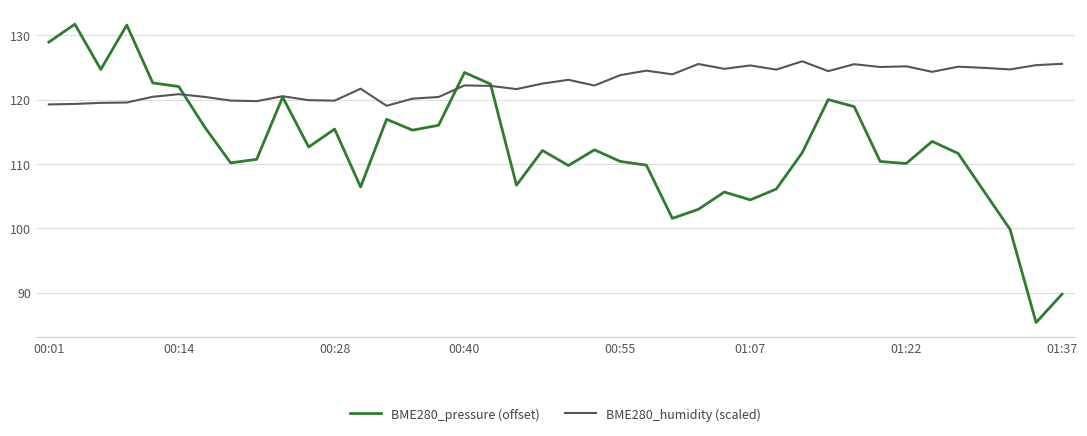

What is the maximum value for BME280_humidity (scaled)?

126.0